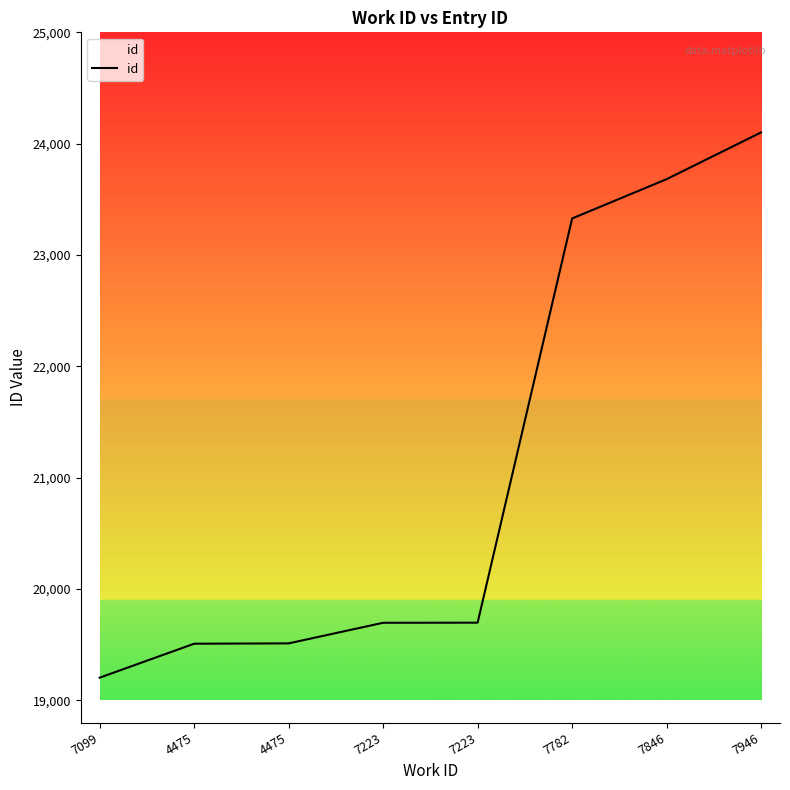

Between 7782 and 7846, which is larger?

7846